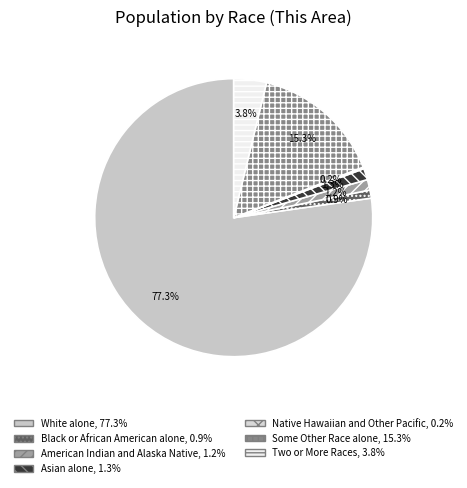

To the nearest percent, what is the combined percentage of Some Other Race alone and American Indian and Alaska Native?

17%